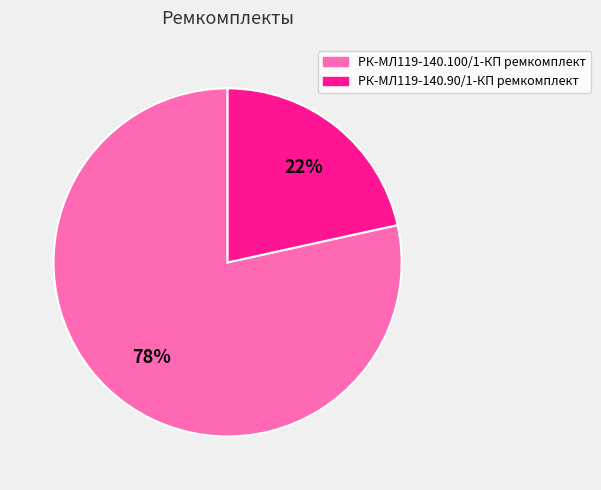

Between РК-МЛ119-140.100/1-КП ремкомплект and РК-МЛ119-140.90/1-КП ремкомплект, which is larger?

РК-МЛ119-140.100/1-КП ремкомплект